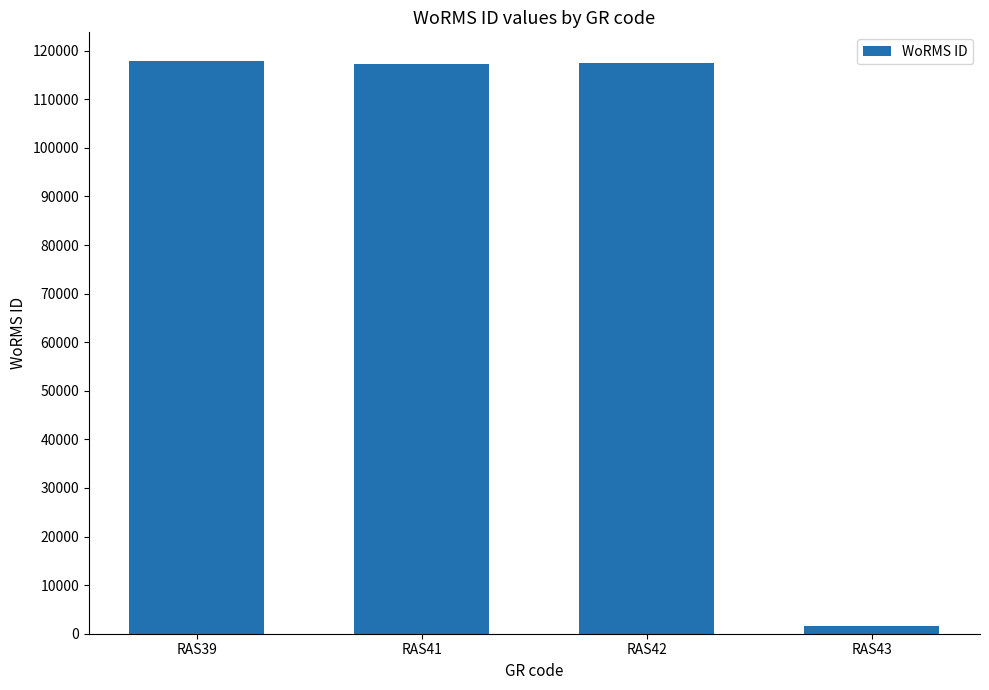

Are the bars grouped side by side (vs. stacked)?

No